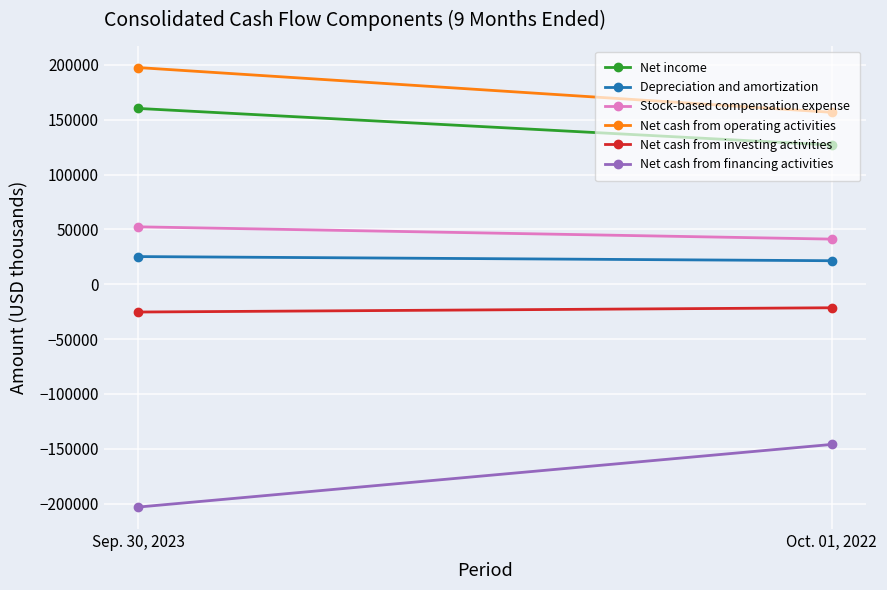

Which series changed the most between Sep. 30, 2023 and Oct. 01, 2022?

Net cash from financing activities